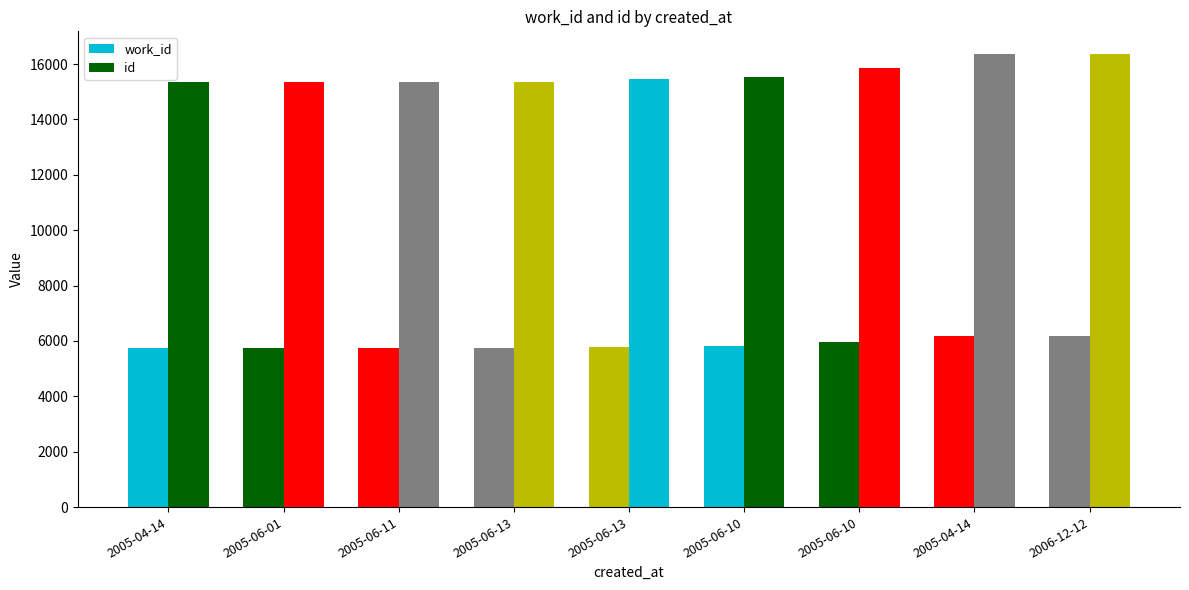

The value of work_id at 2006-12-12 is 11023. True or false?

False